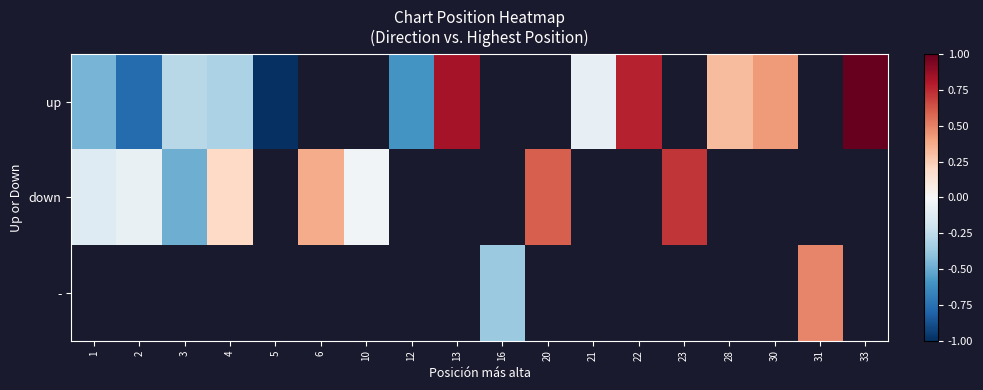

The up series shows -0.2 at 12. True or false?

False